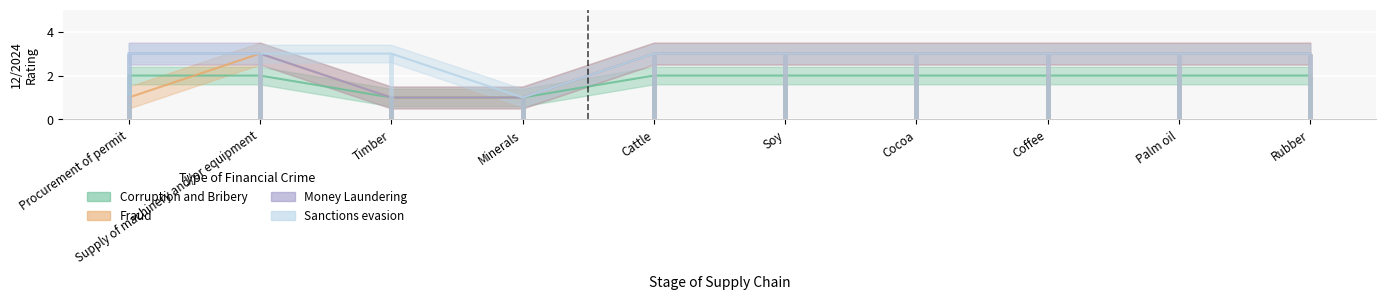

Reading left to right, extract all data points from this chart.

Corruption and Bribery: Procurement of permit=2	Supply of machinery and/or equipment=2	Timber=1	Minerals=1	Cattle=2	Soy=2	Cocoa=2	Coffee=2	Palm oil=2	Rubber=2
Fraud: Procurement of permit=1	Supply of machinery and/or equipment=3	Timber=1	Minerals=1	Cattle=3	Soy=3	Cocoa=3	Coffee=3	Palm oil=3	Rubber=3
Money Laundering: Procurement of permit=3	Supply of machinery and/or equipment=3	Timber=1	Minerals=1	Cattle=3	Soy=3	Cocoa=3	Coffee=3	Palm oil=3	Rubber=3
Sanctions evasion: Procurement of permit=3	Supply of machinery and/or equipment=3	Timber=3	Minerals=1	Cattle=3	Soy=3	Cocoa=3	Coffee=3	Palm oil=3	Rubber=3